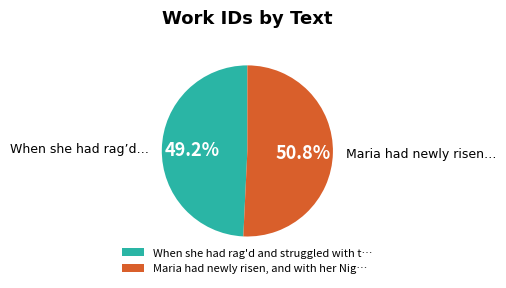

What is the majority slice?

Maria had newly risen, and with her Nig…